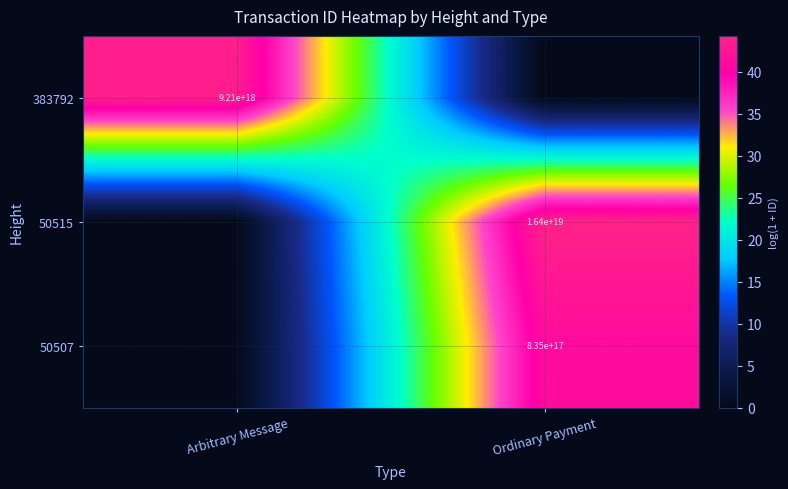

List the labels in order of 50507 value, smallest first.

Arbitrary Message, Ordinary Payment